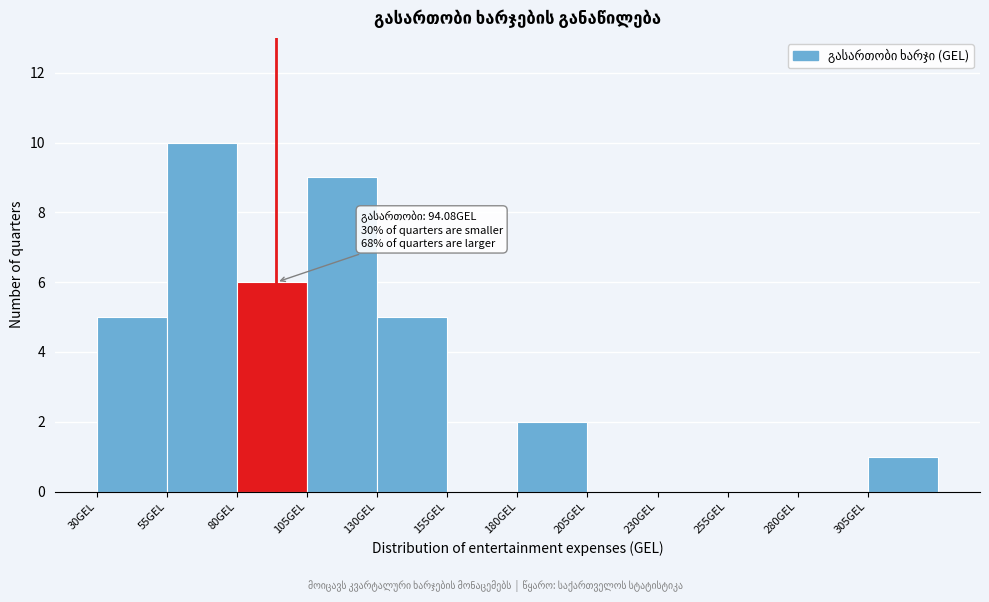

Which range on the x-axis has the tallest bar?

55 to 80